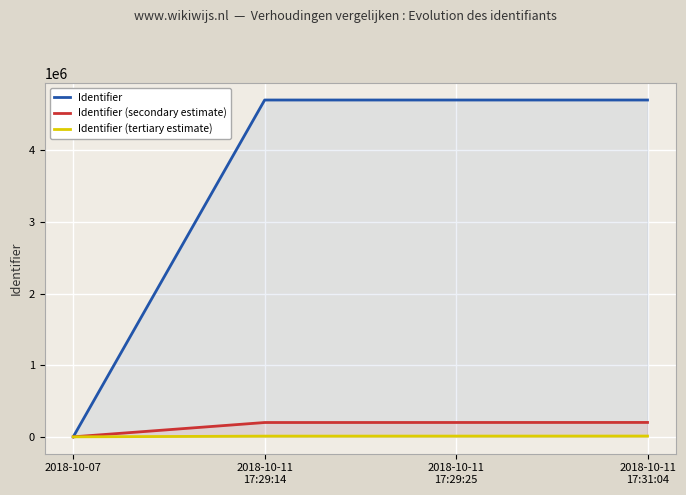

True or false: Identifier (secondary estimate) and Identifier (tertiary estimate) intersect in this chart.

False